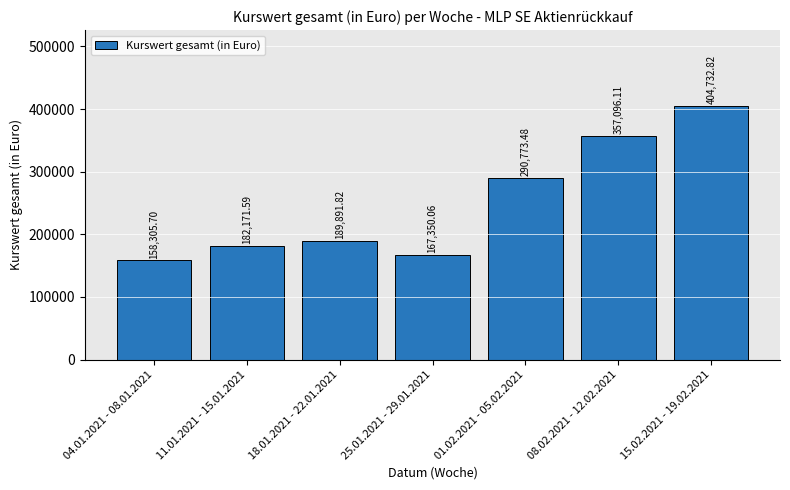

Which label corresponds to the largest value in the chart?

15.02.2021 - 19.02.2021